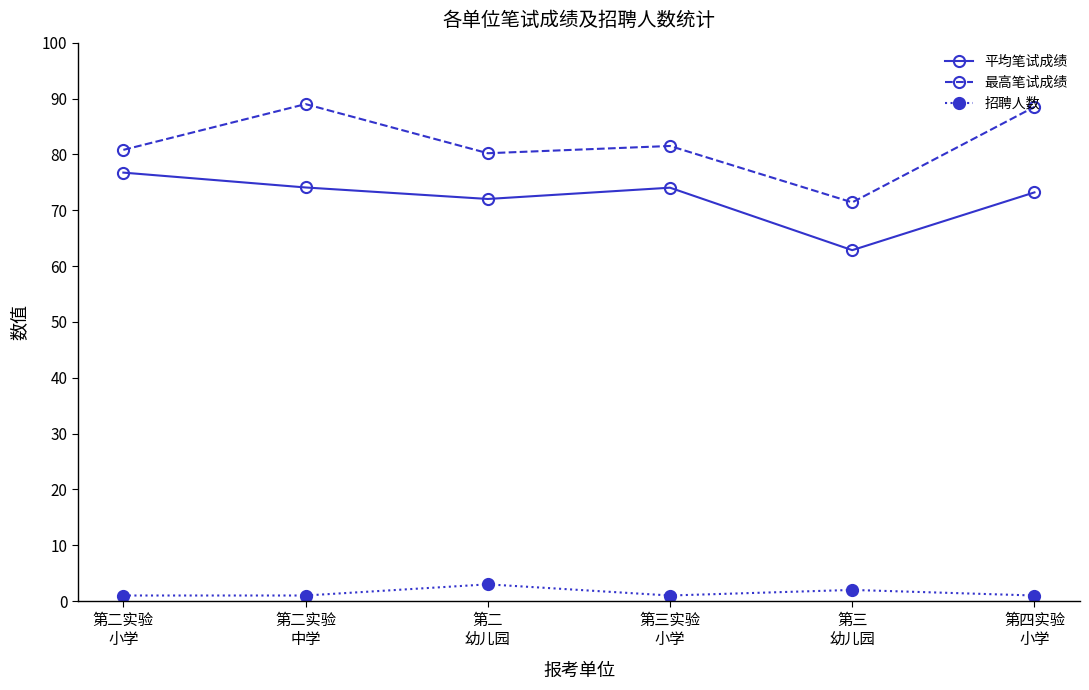

Rank the series by their maximum value, from highest to lowest.

最高笔试成绩, 平均笔试成绩, 招聘人数